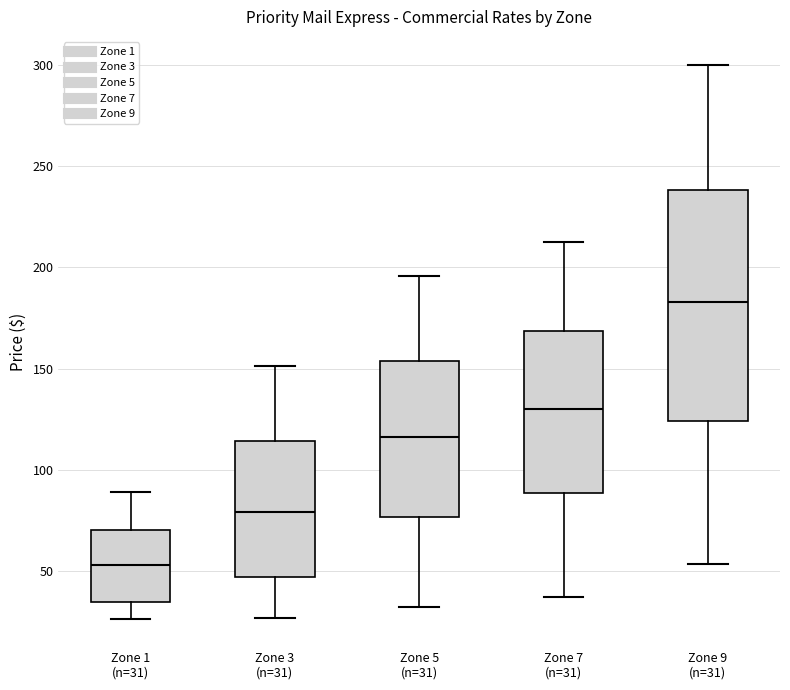

Reading left to right, transcribe this box plot: for each box, give where its median line is, the range the box spans, and where its two whiskers end, as read against the y-axis. The values are not printed on the chart, so give them approximately, as read against the axis.

Zone 1 (n=31): median 55, box 35 to 70, whiskers 25 to 90
Zone 3 (n=31): median 80, box 45 to 115, whiskers 25 to 150
Zone 5 (n=31): median 115, box 75 to 155, whiskers 30 to 195
Zone 7 (n=31): median 130, box 90 to 170, whiskers 35 to 215
Zone 9 (n=31): median 185, box 125 to 240, whiskers 55 to 300